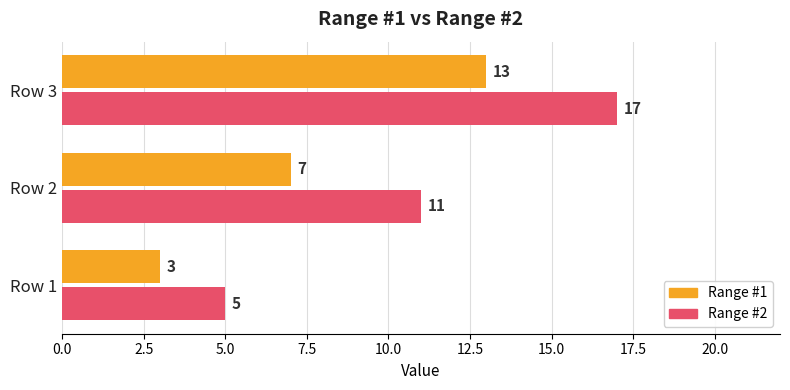

What is the minimum value shown in the chart?

3